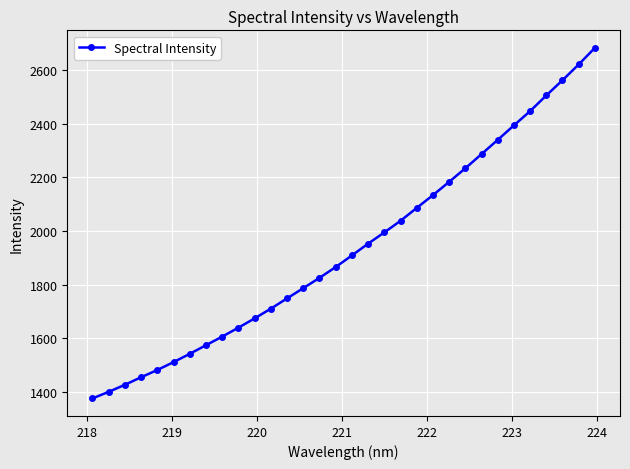

What is the average value?

1937.1